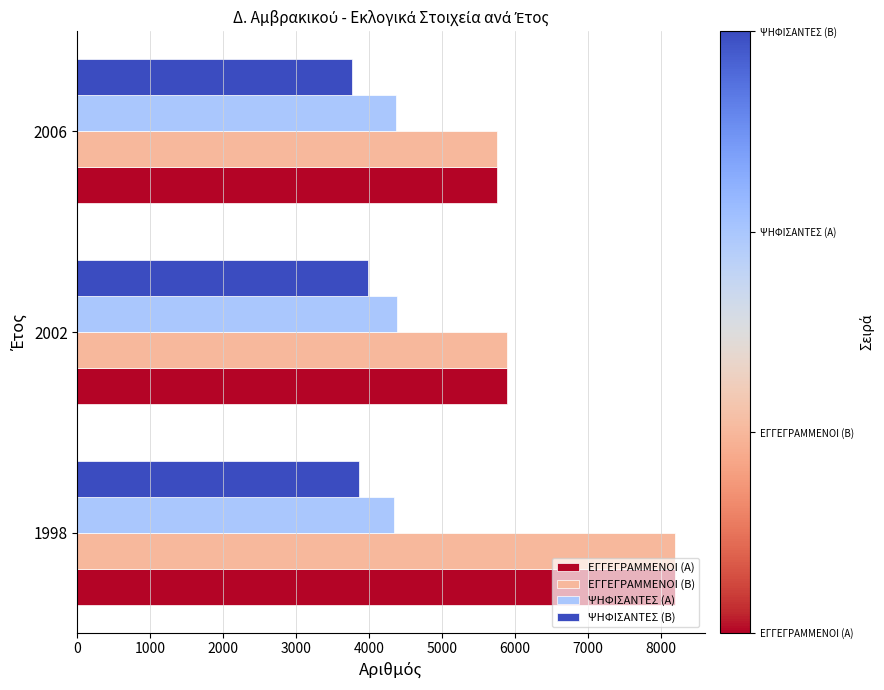

At which category is the sum across all series the highest?

1998